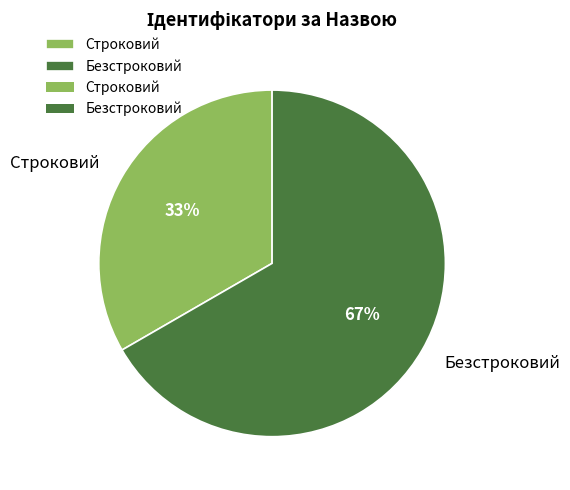

Which has a higher value, Строковий or Безстроковий?

Безстроковий